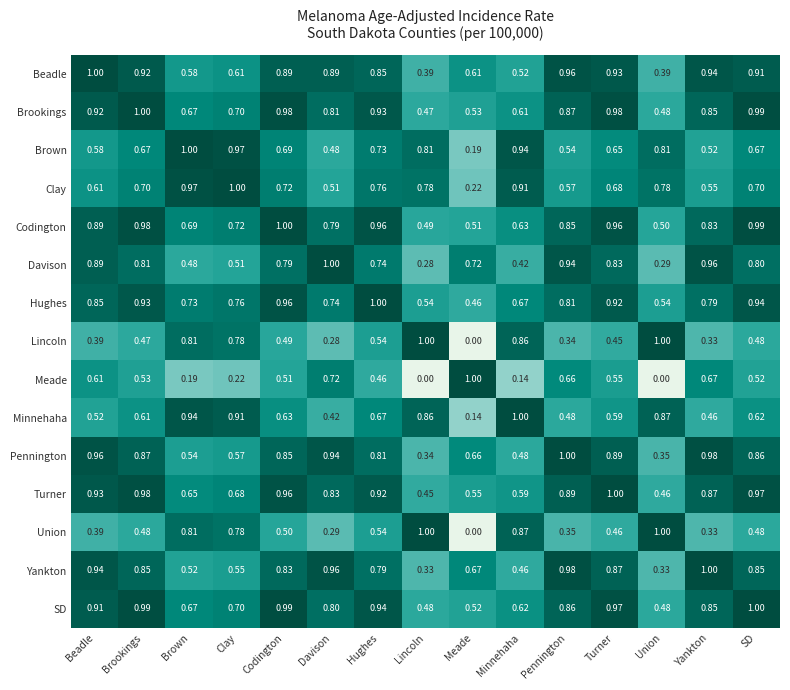

At which label is Davison closest to 0?

Lincoln